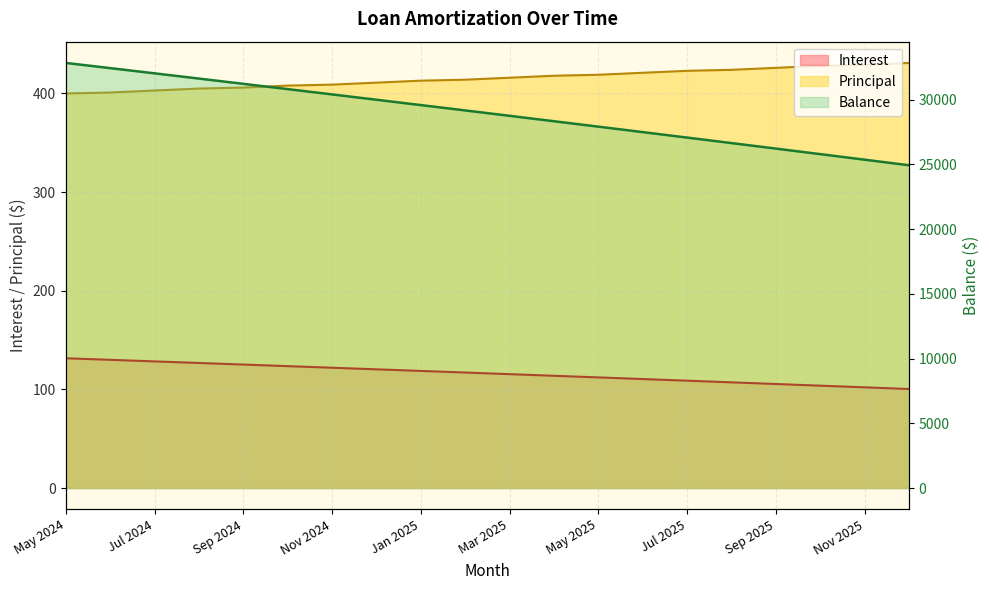

What is the total value across all series at Oct 2025?

26322.8